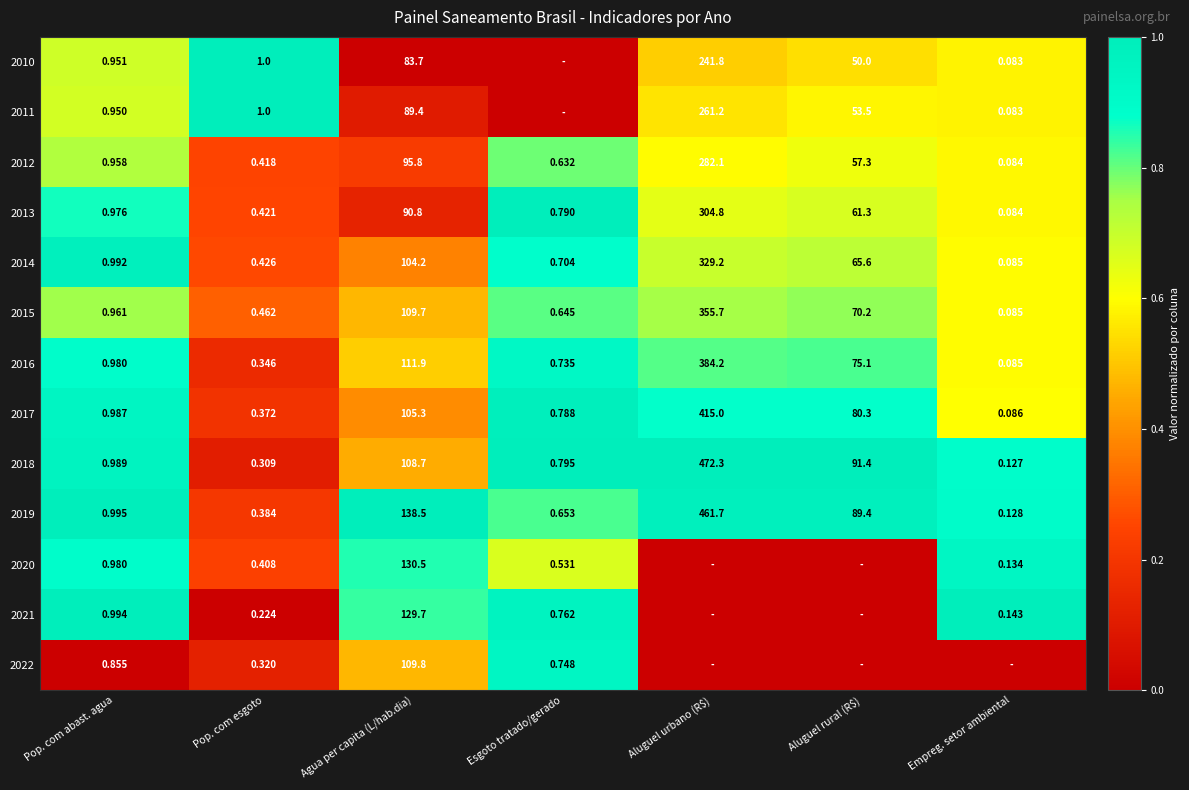

Is the value of 2011 at Pop. com esgoto greater than the value of 2019 at Agua per capita (L/hab.dia)?

No